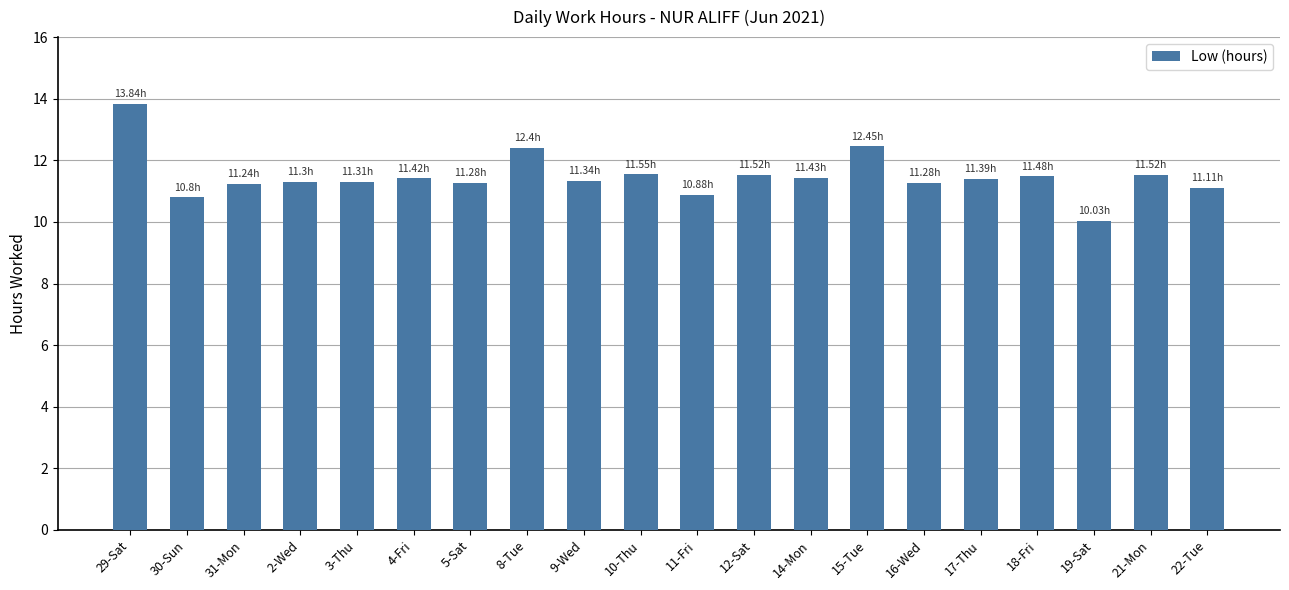

What is the value of the 19th bar from the left?

11.5